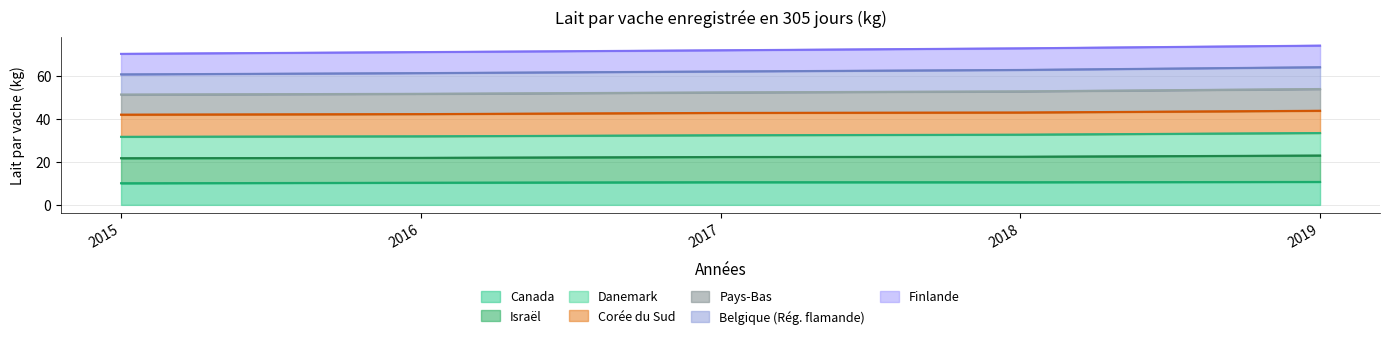

The Canada series shows 10.5 at 2017. True or false?

True